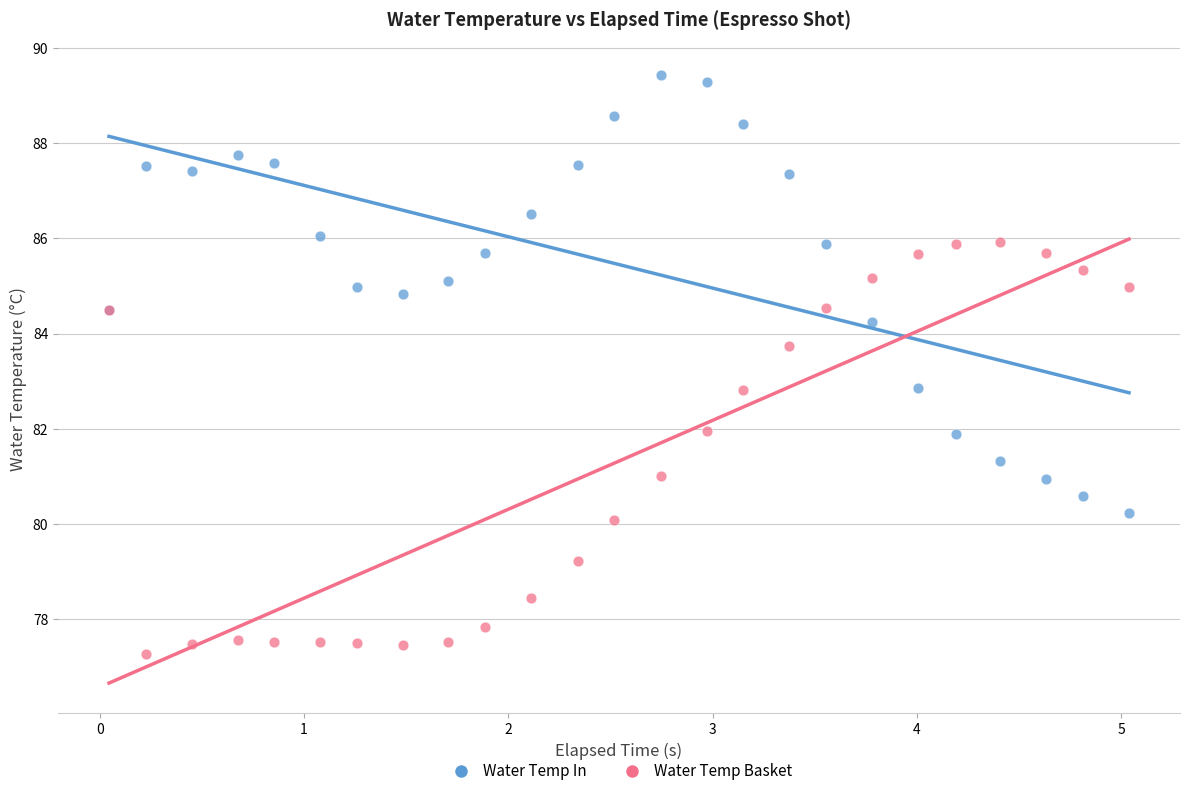

Which series has the largest Y range (max minus min)?

Water Temp In